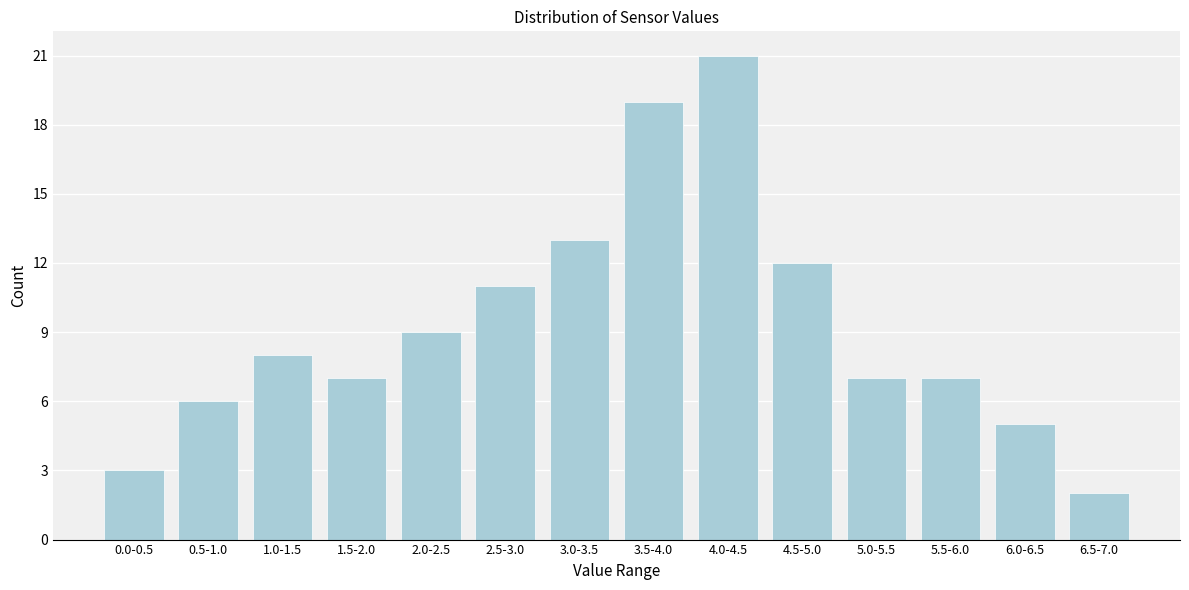

Reading left to right, what are all the values shown in this chart?

0.0-0.5=3	0.5-1.0=6	1.0-1.5=8	1.5-2.0=7	2.0-2.5=9	2.5-3.0=11	3.0-3.5=13	3.5-4.0=19	4.0-4.5=21	4.5-5.0=12	5.0-5.5=7	5.5-6.0=7	6.0-6.5=5	6.5-7.0=2